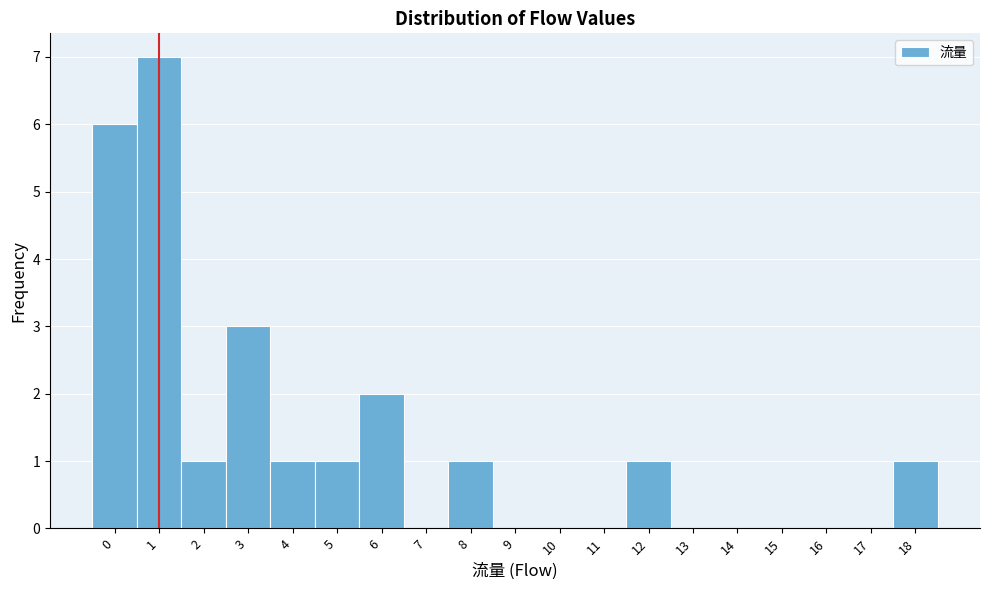

Which range on the x-axis has the tallest bar?

0.5 to 1.5